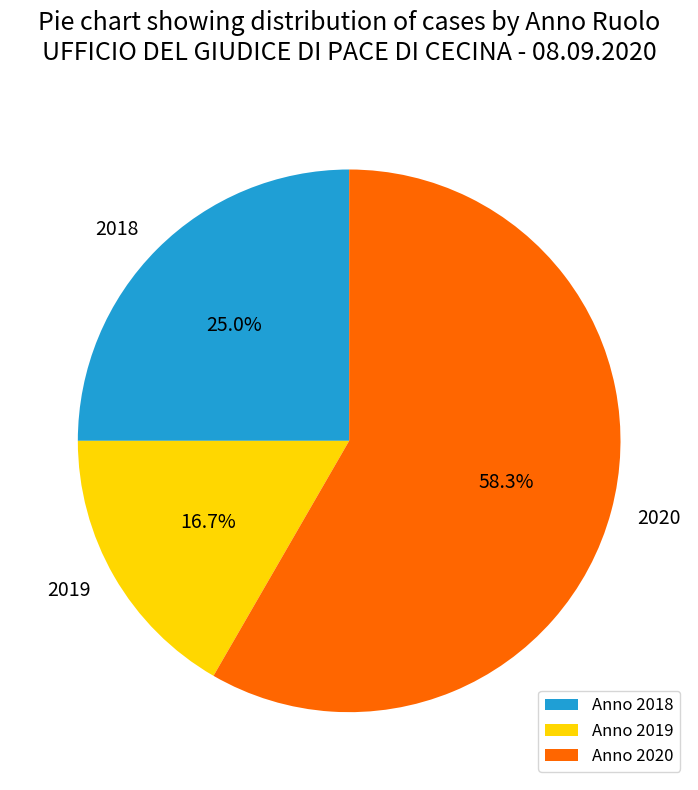

Does 2020 account for over 50% of the chart?

Yes